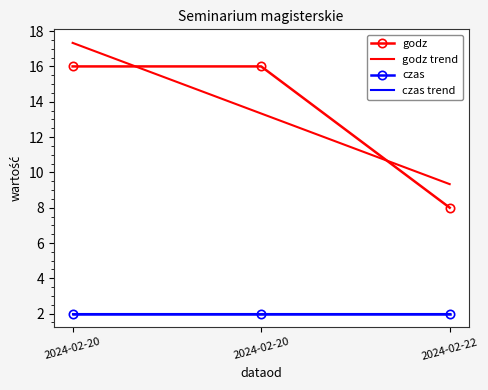

What is the value of the godz point at the 3rd from the left?

8.0